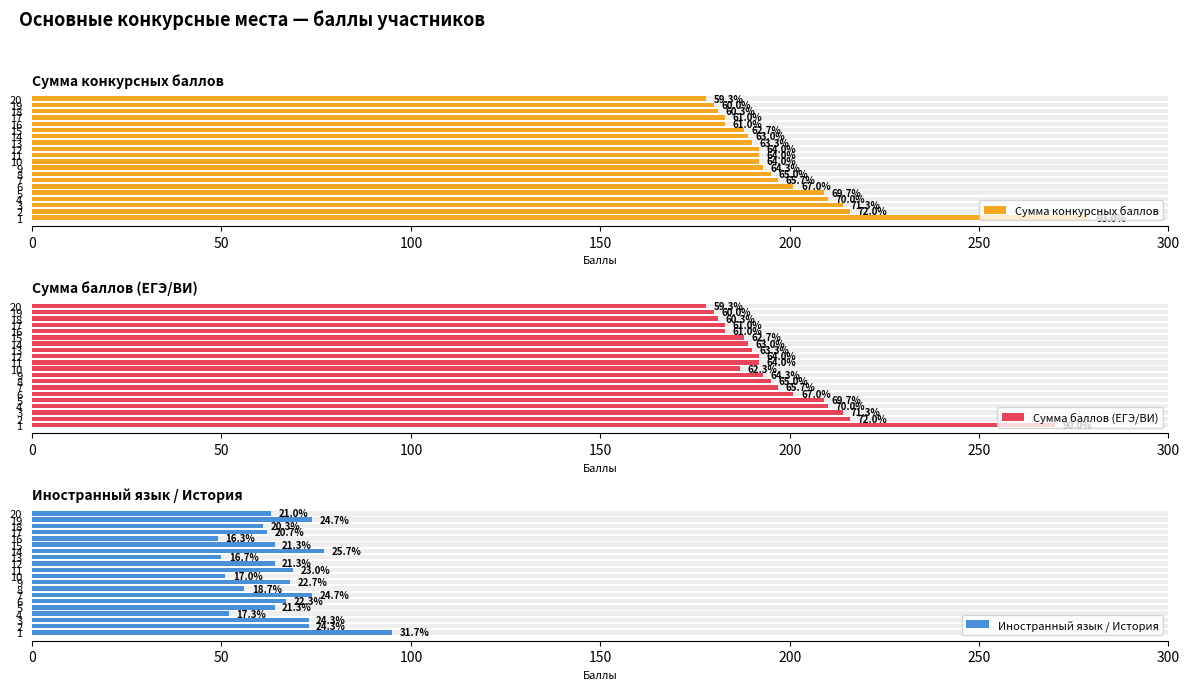

How many bars are there in total?

60